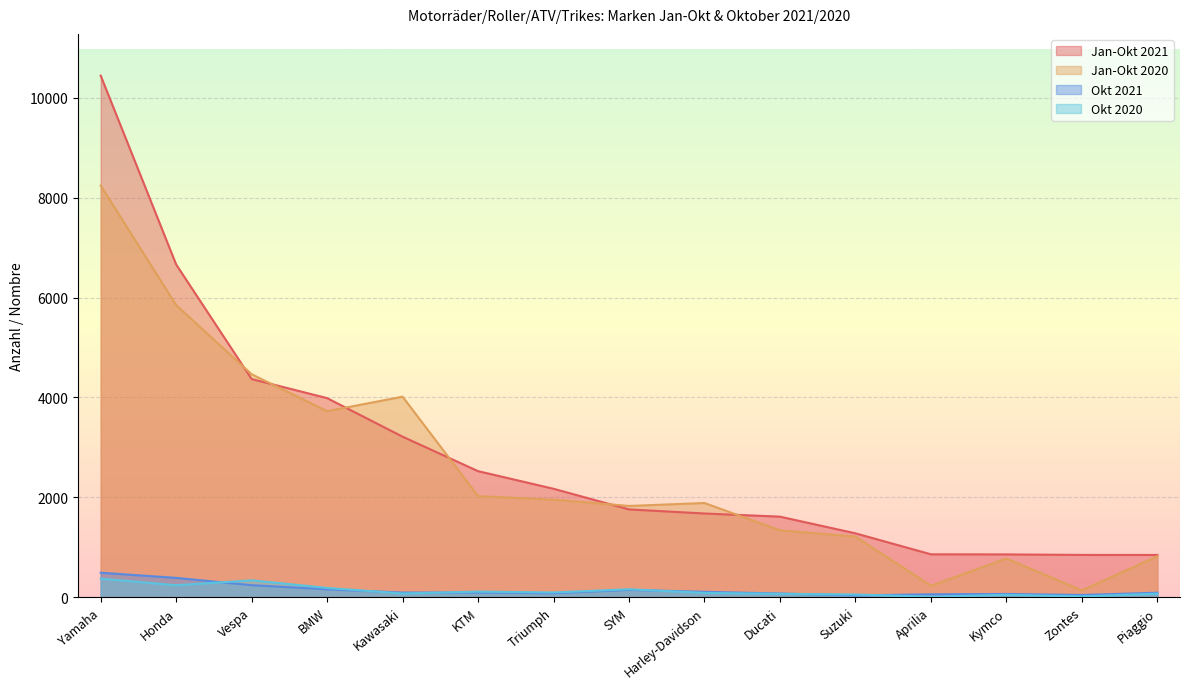

At which category is the sum across all series the highest?

Yamaha